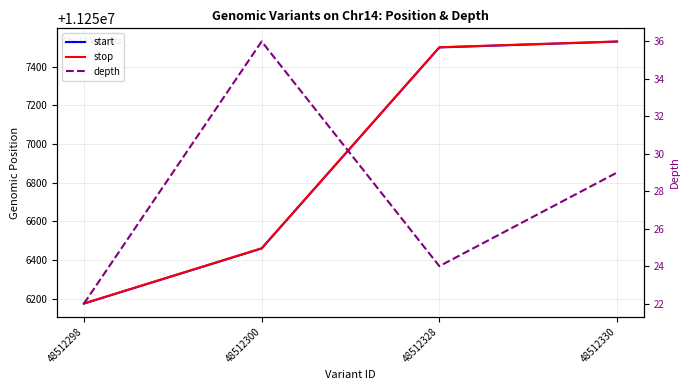

True or false: start and stop cross at least once.

False